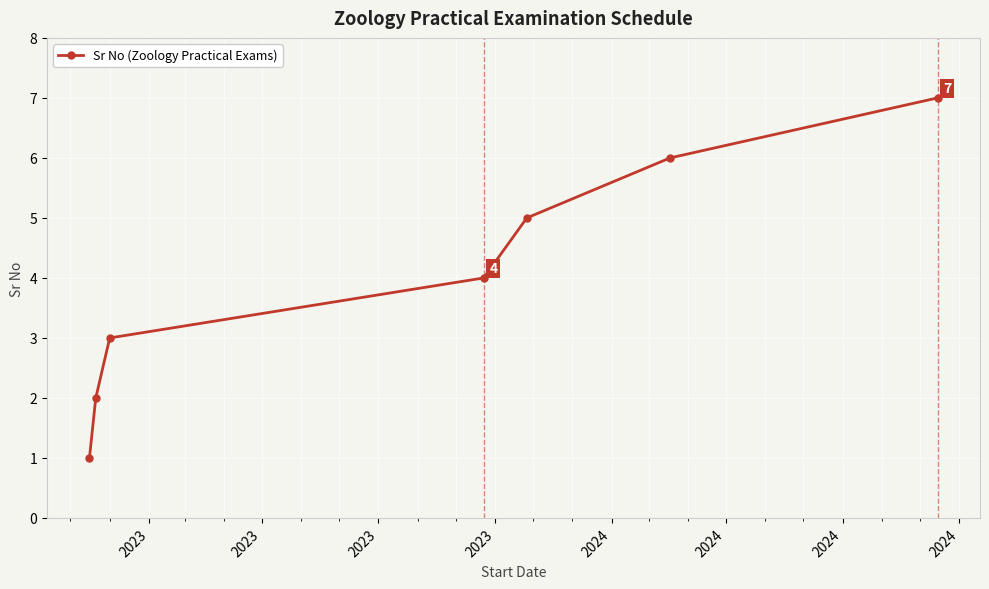

What is the greatest value displayed?

7